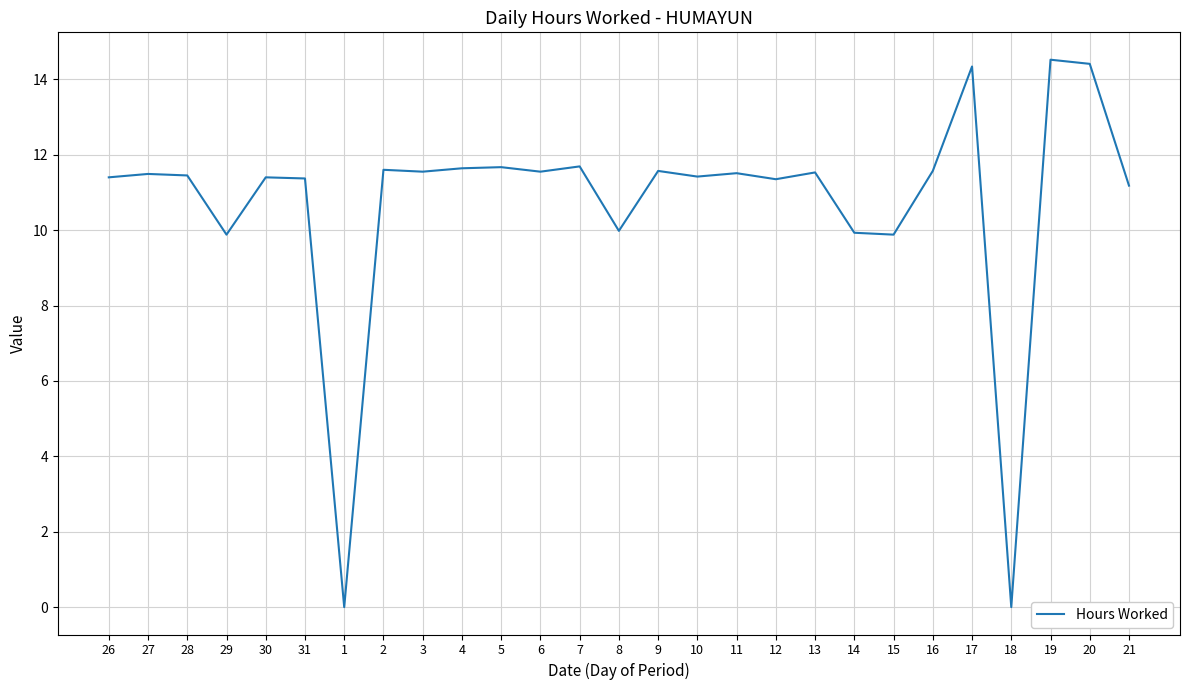

Which has a higher value, 14 or 16?

16